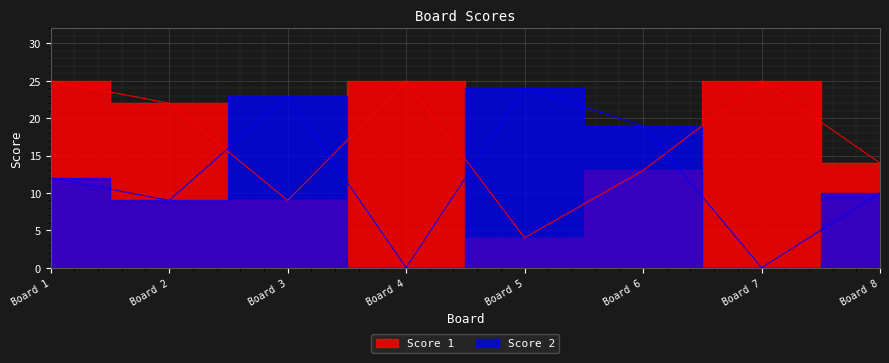

Is the value of Score 2 at Board 3 greater than the value of Score 1 at Board 5?

Yes